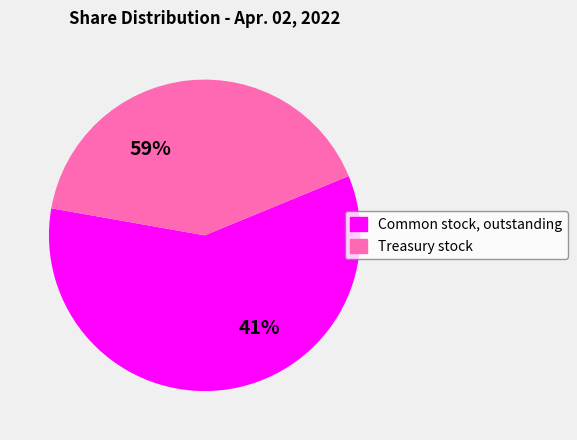

Is it true that Common stock, outstanding is 51% of the pie?

False